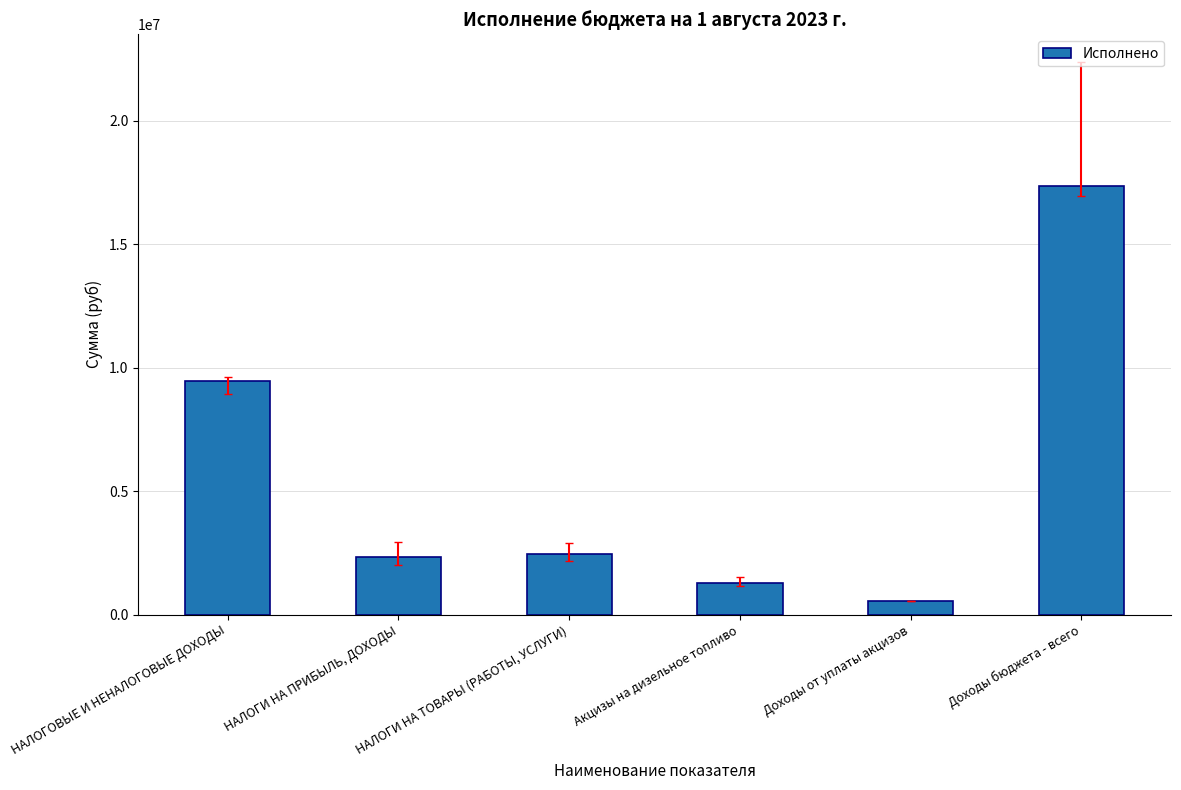

What is the change in value from Доходы от уплаты акцизов to Доходы бюджета - всего?

+16794664.4